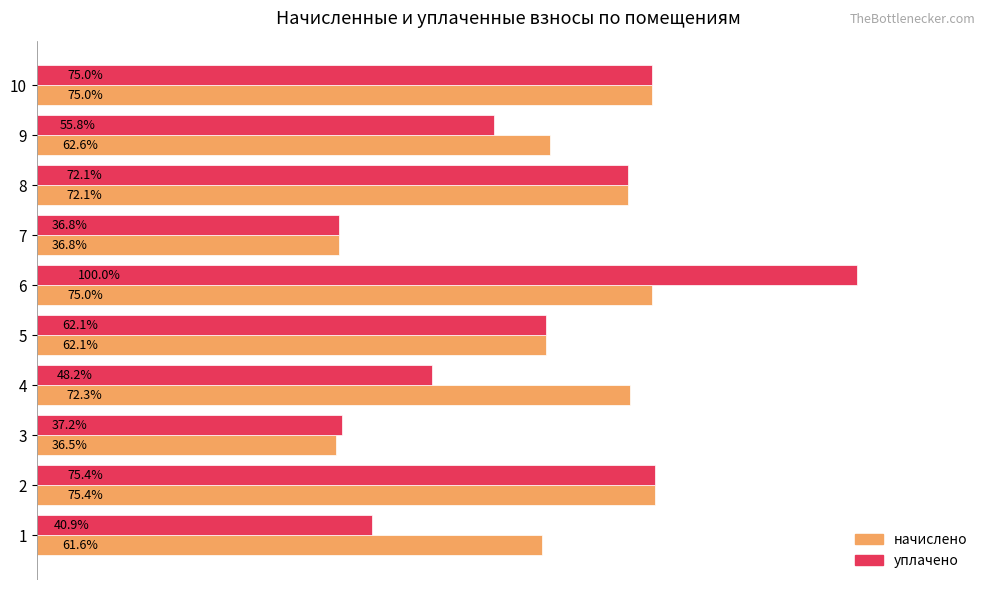

What are all the series names shown in the legend?

начислено, уплачено